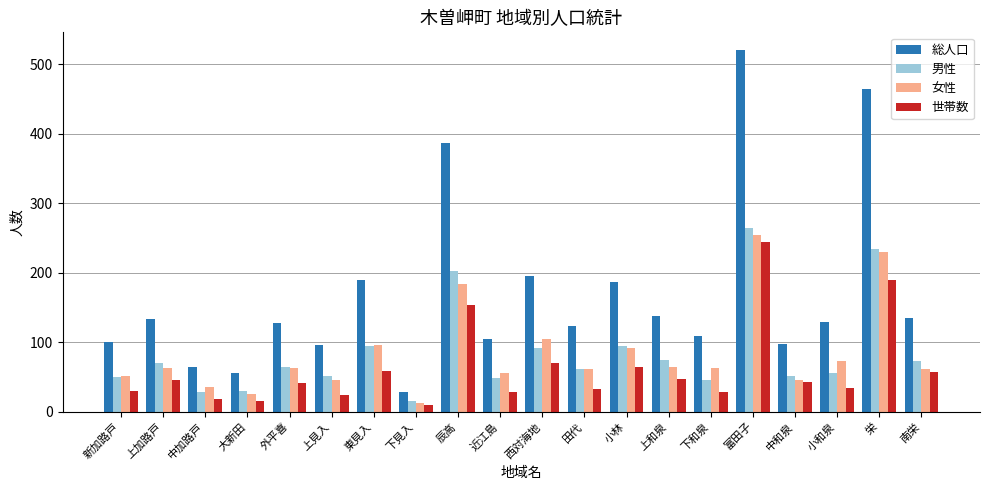

At how many categories does at least one series exceed 436?

2